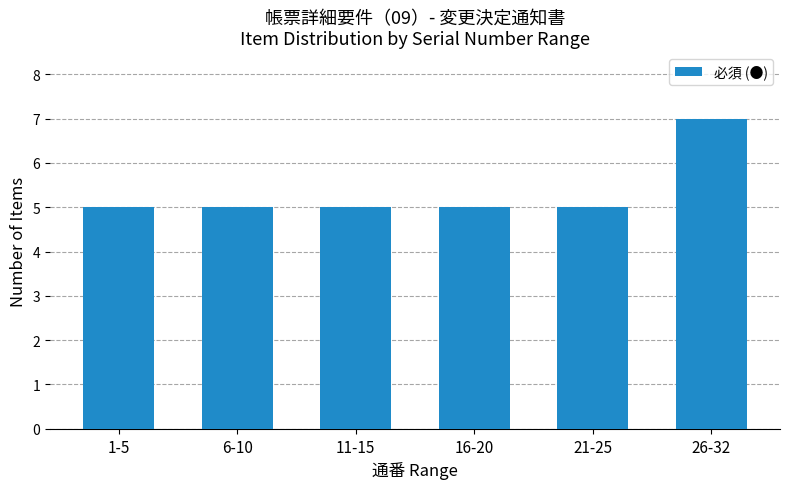

What is the difference between the values at 1-5 and 26-32?

2